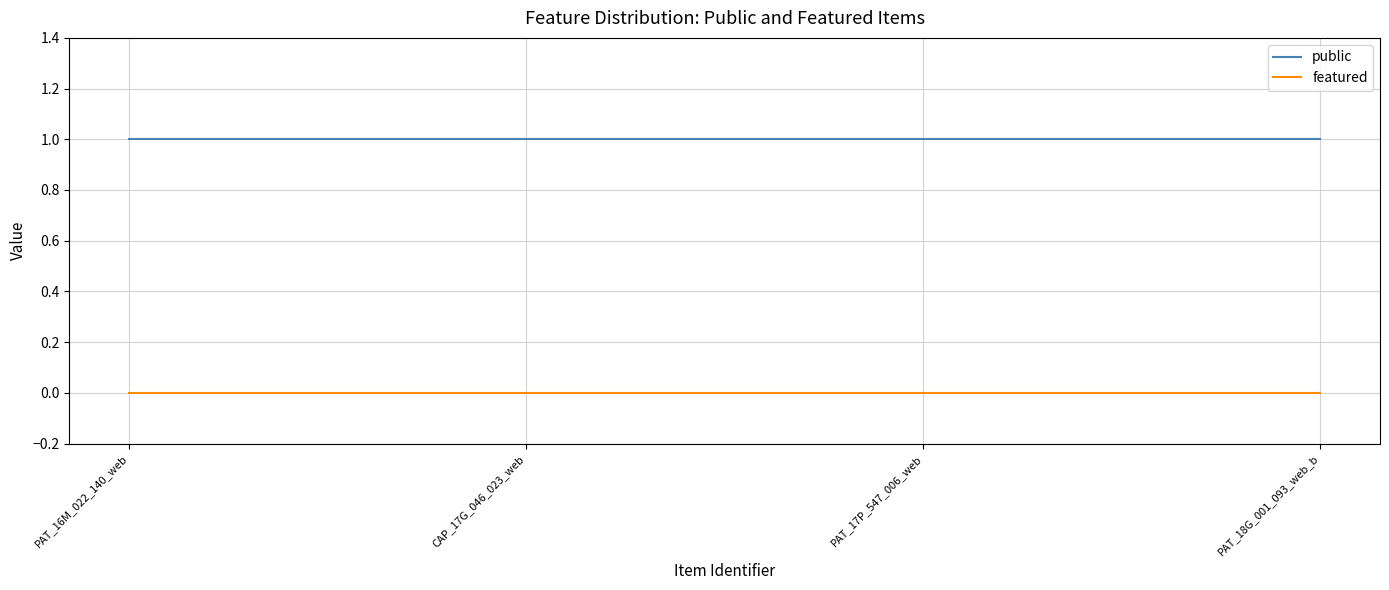

At how many categories does at least one series exceed 0?

4